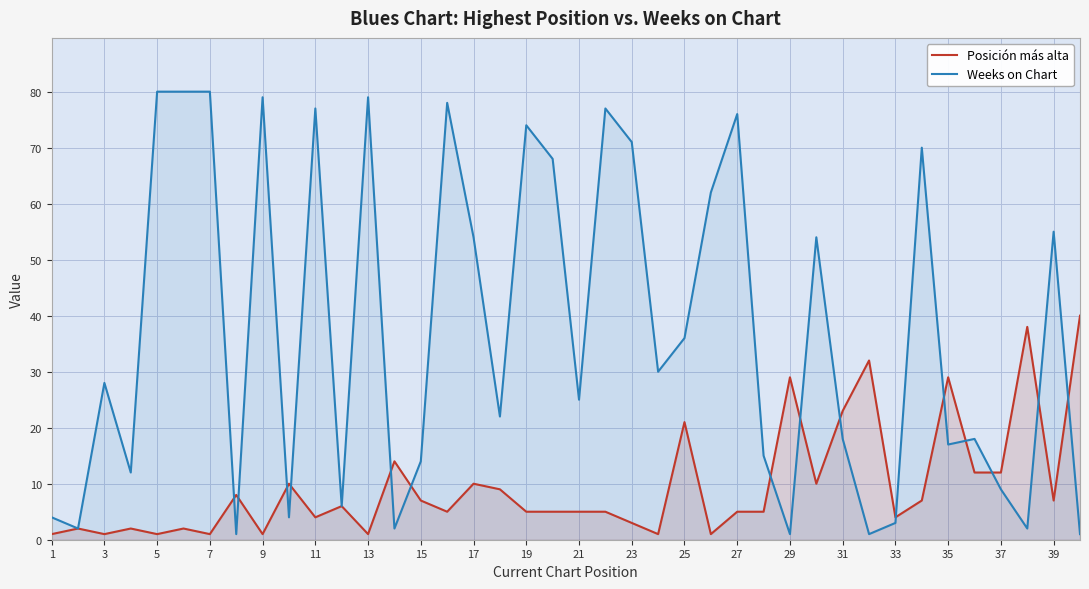

What is the difference between the highest and lowest values at 19?

69